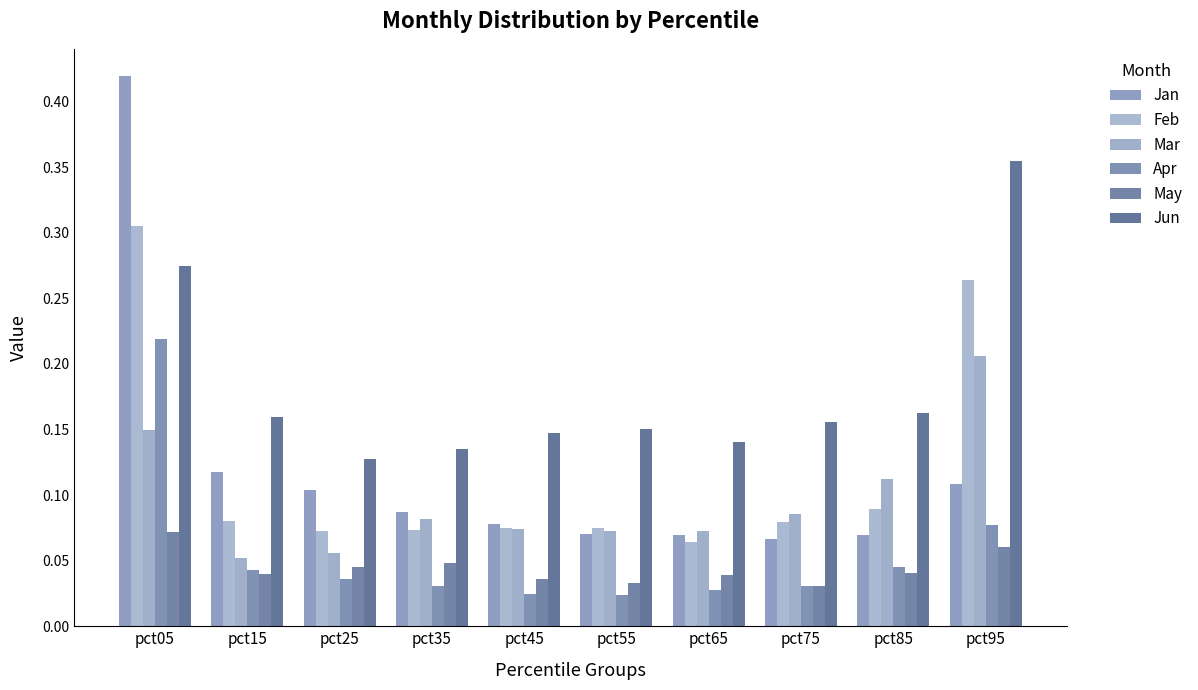

At which label is Mar closest to 0?

pct15